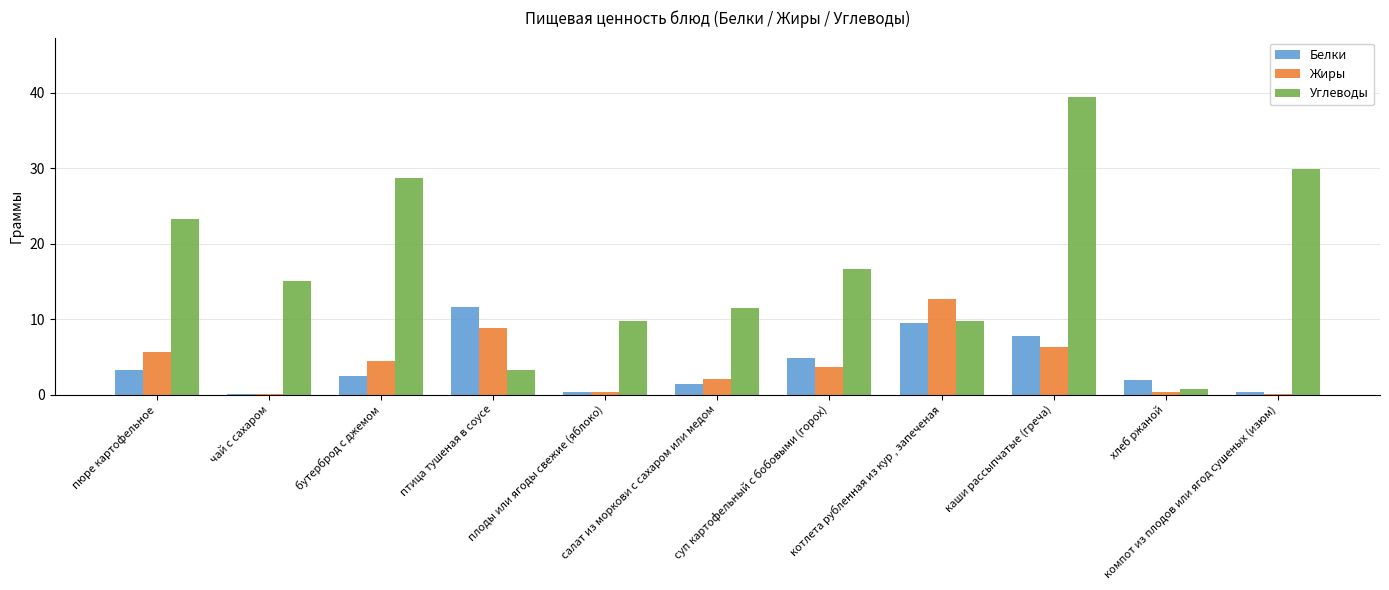

The Углеводы series shows 28.7 at бутерброд с джемом. True or false?

True